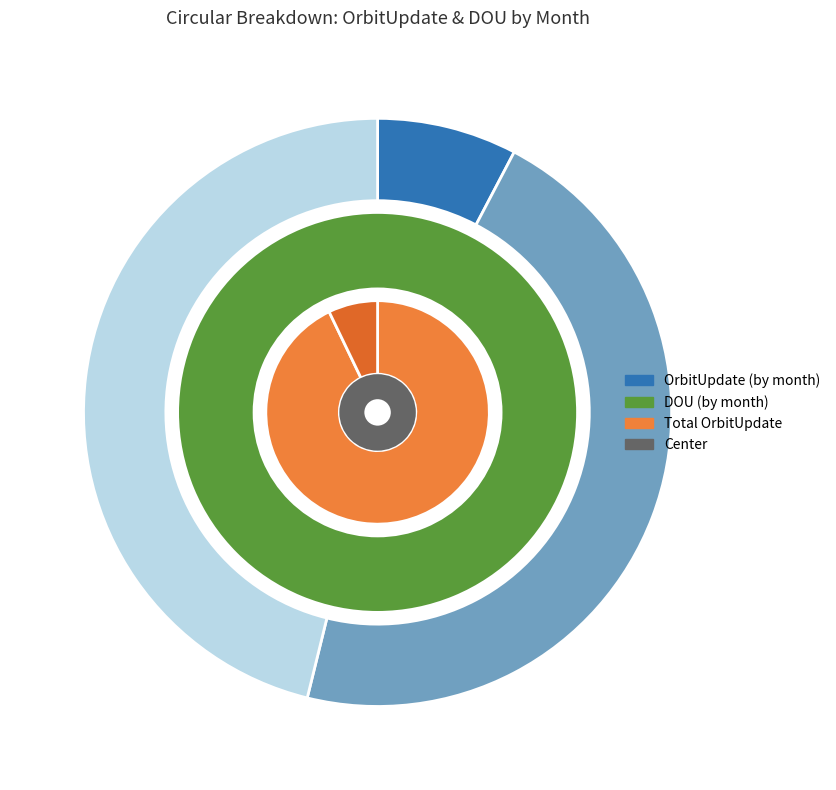

Which category has the smallest portion of the pie?

Jan